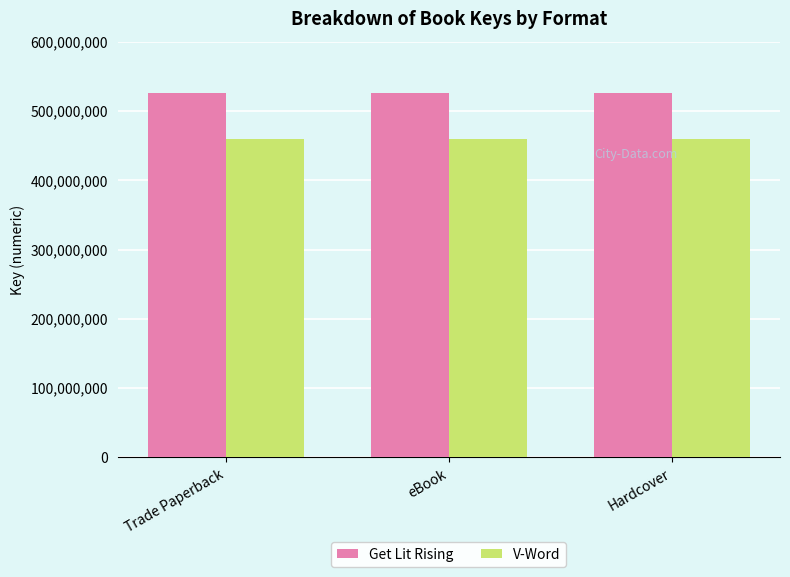

How many groups of bars are there?

3